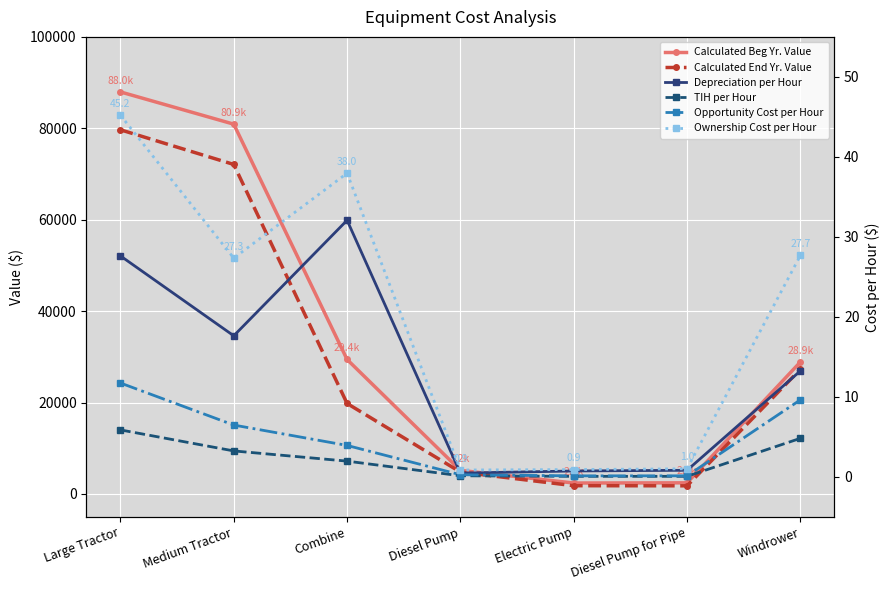

What is the greatest value displayed?

87959.3